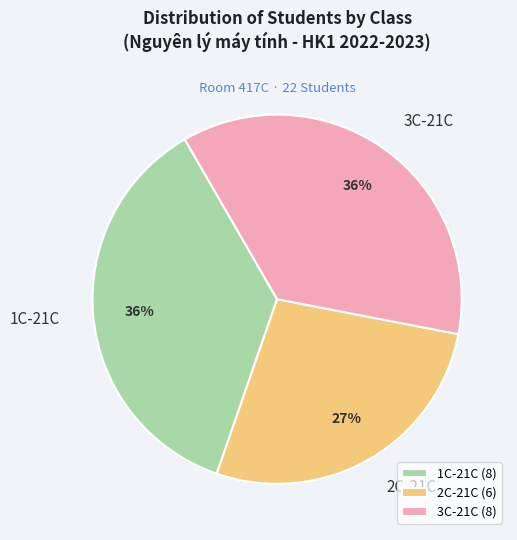

To the nearest percent, what percentage of the pie is 1C-21C?

36%